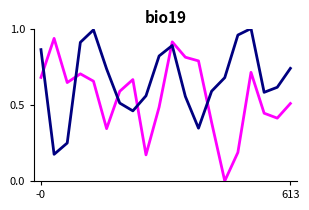

Does the chart display data point markers on the line(s)?

No